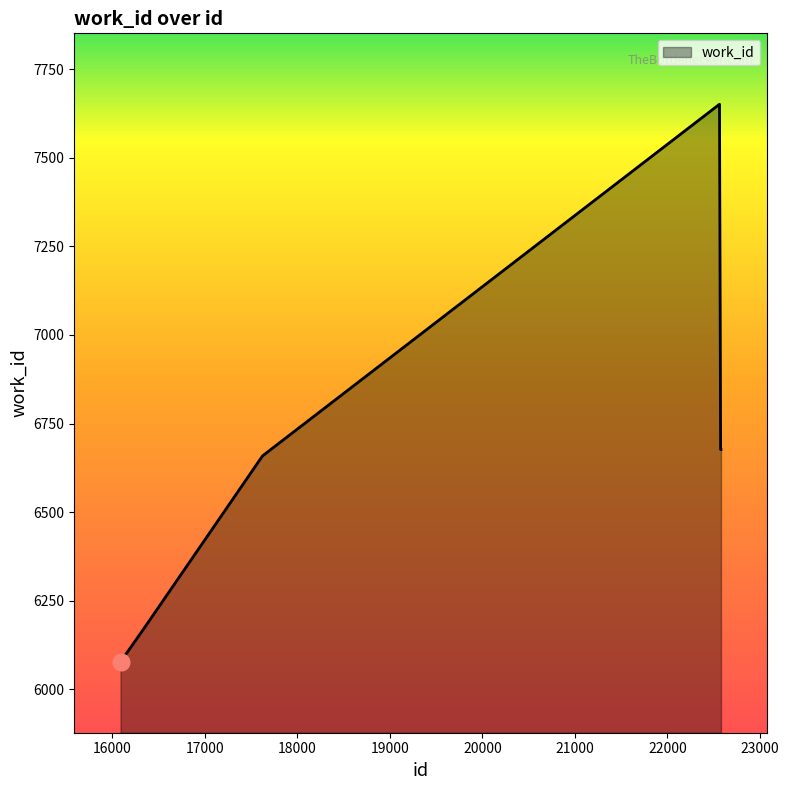

What is the greatest value displayed?

7651